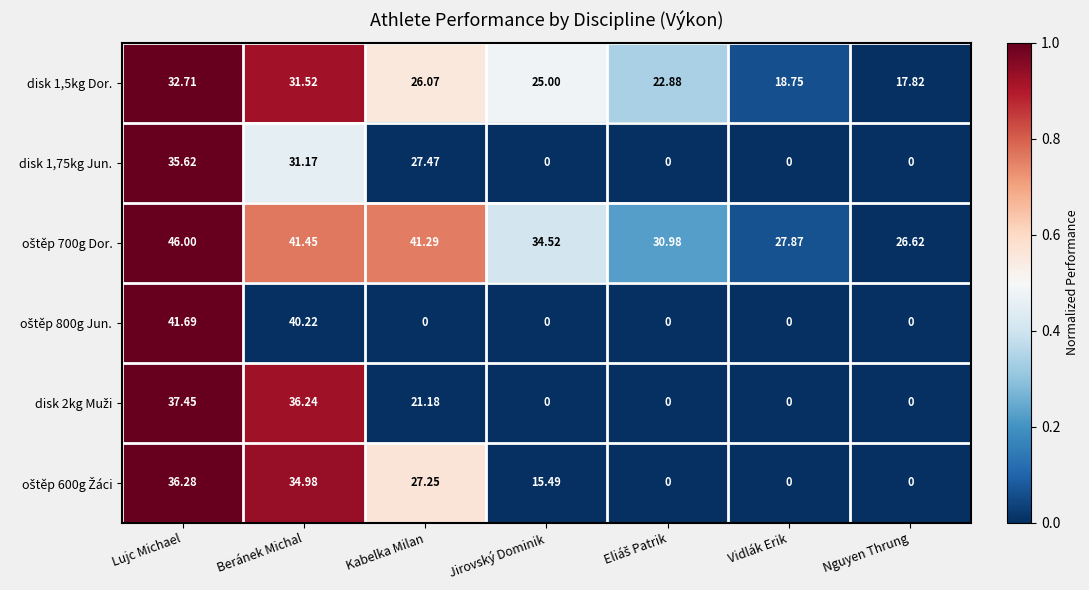

At which label does disk 1,5kg Dor. first exceed 25?

Lujc Michael